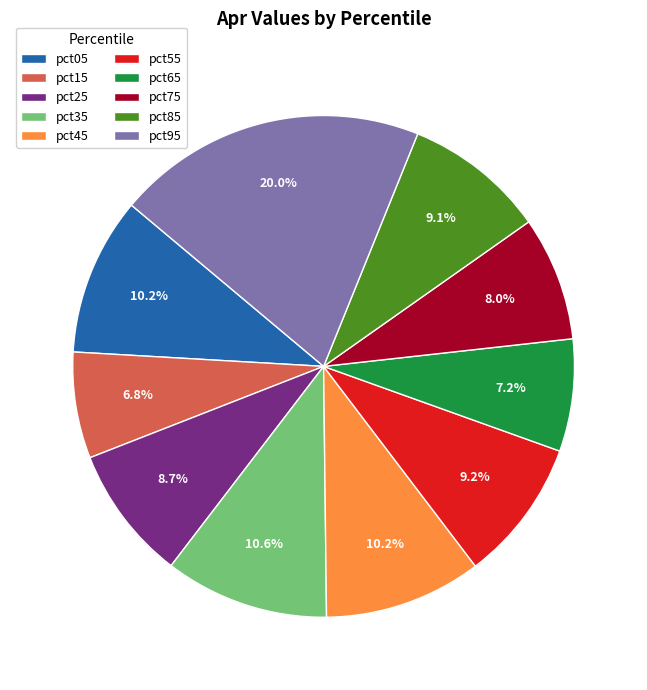

Is it true that pct65 is 7% of the pie?

True